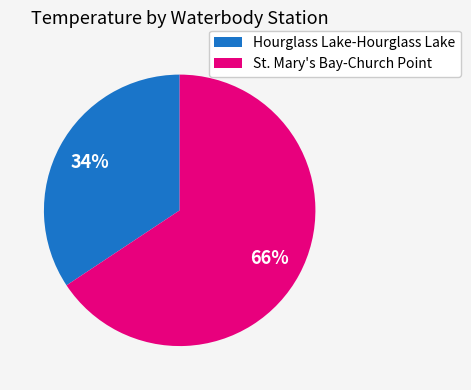

To the nearest percent, what portion does St. Mary's Bay-Church Point represent?

66%